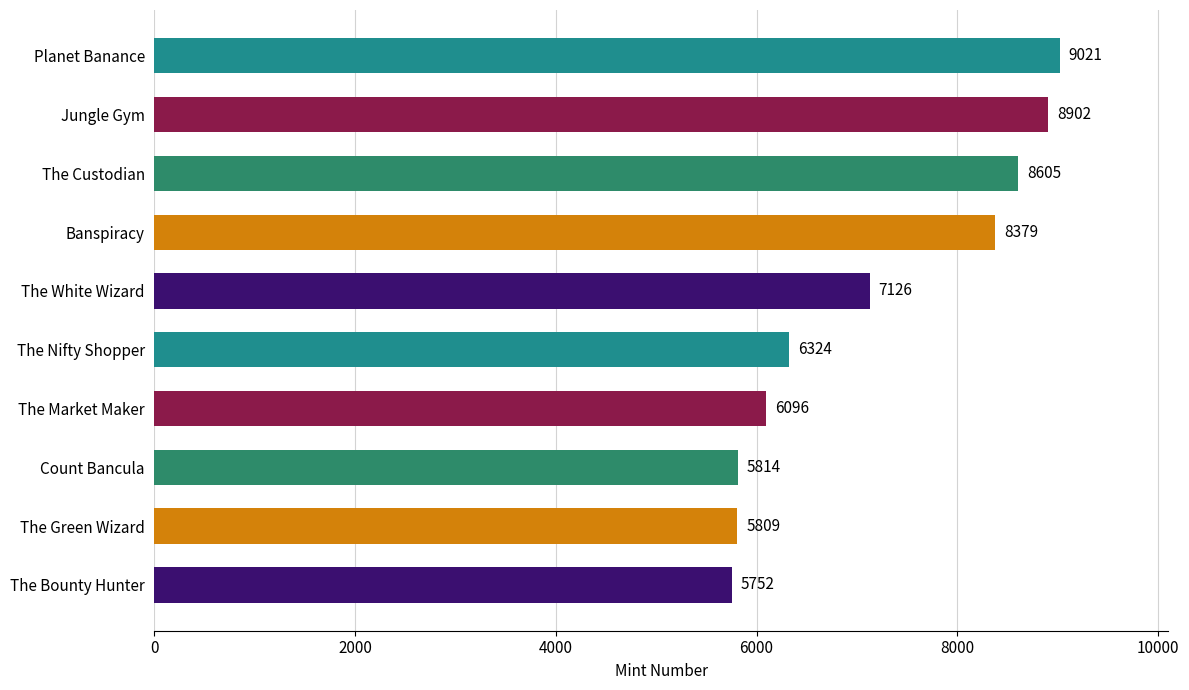

Reading top to bottom, transcribe all the data shown in this chart.

9021	8902	8605	8379	7126	6324	6096	5814	5809	5752